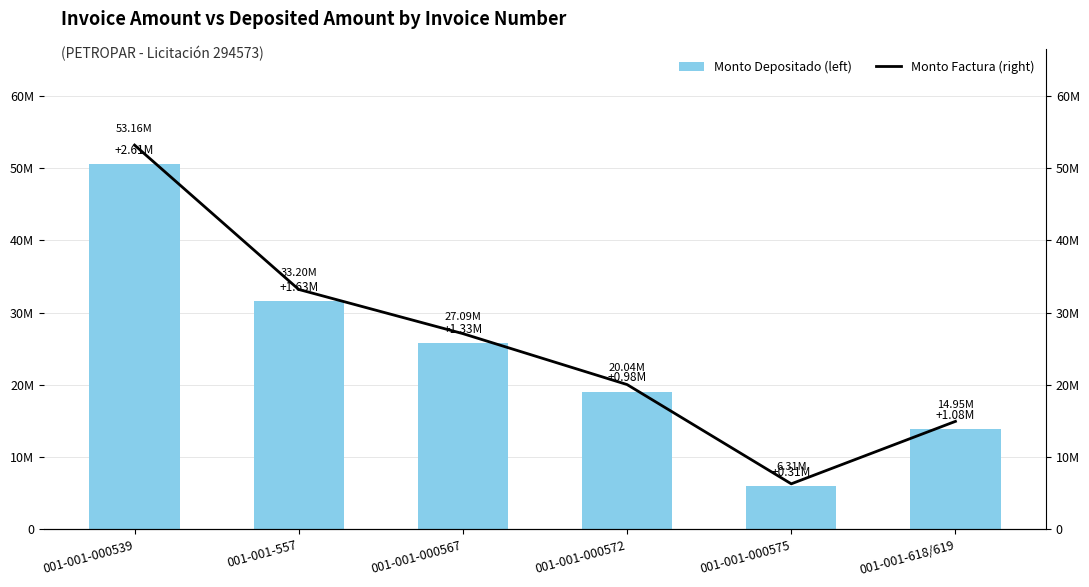

Between 001-001-000567 and 001-001-557, which is larger?

001-001-557